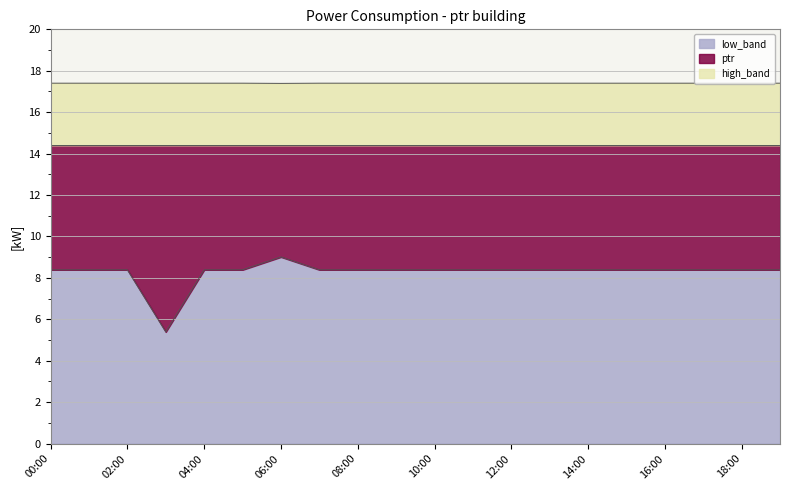

Which series changed the most between 03:00 and 04:00?

low_band